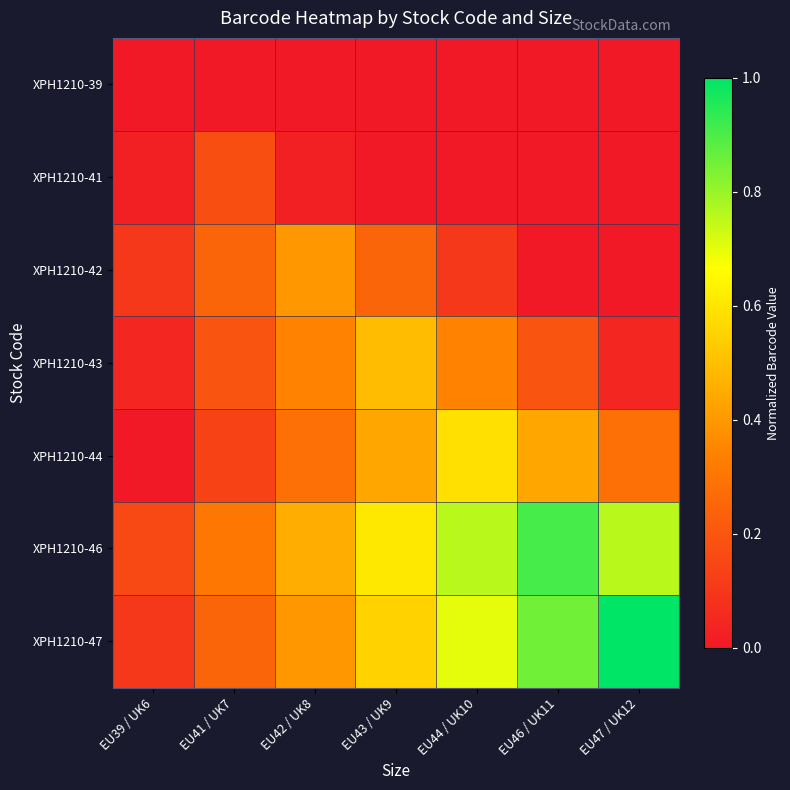

Reading right to left, extract all data points from this chart.

XPH1210-39: EU47 / UK12=0.0	EU46 / UK11=0.0	EU44 / UK10=0.0	EU43 / UK9=0.0	EU42 / UK8=0.0	EU41 / UK7=0.0	EU39 / UK6=0.0
XPH1210-41: EU47 / UK12=0.0	EU46 / UK11=0.0	EU44 / UK10=0.0	EU43 / UK9=0.0	EU42 / UK8=0.0	EU41 / UK7=0.2	EU39 / UK6=0.0
XPH1210-42: EU47 / UK12=0.0	EU46 / UK11=0.0	EU44 / UK10=0.1	EU43 / UK9=0.2	EU42 / UK8=0.4	EU41 / UK7=0.2	EU39 / UK6=0.1
XPH1210-43: EU47 / UK12=0.0	EU46 / UK11=0.2	EU44 / UK10=0.3	EU43 / UK9=0.5	EU42 / UK8=0.3	EU41 / UK7=0.2	EU39 / UK6=0.0
XPH1210-44: EU47 / UK12=0.3	EU46 / UK11=0.4	EU44 / UK10=0.6	EU43 / UK9=0.4	EU42 / UK8=0.3	EU41 / UK7=0.1	EU39 / UK6=0.0
XPH1210-46: EU47 / UK12=0.8	EU46 / UK11=0.9	EU44 / UK10=0.8	EU43 / UK9=0.6	EU42 / UK8=0.5	EU41 / UK7=0.3	EU39 / UK6=0.2
XPH1210-47: EU47 / UK12=1.0	EU46 / UK11=0.8	EU44 / UK10=0.7	EU43 / UK9=0.5	EU42 / UK8=0.4	EU41 / UK7=0.2	EU39 / UK6=0.1